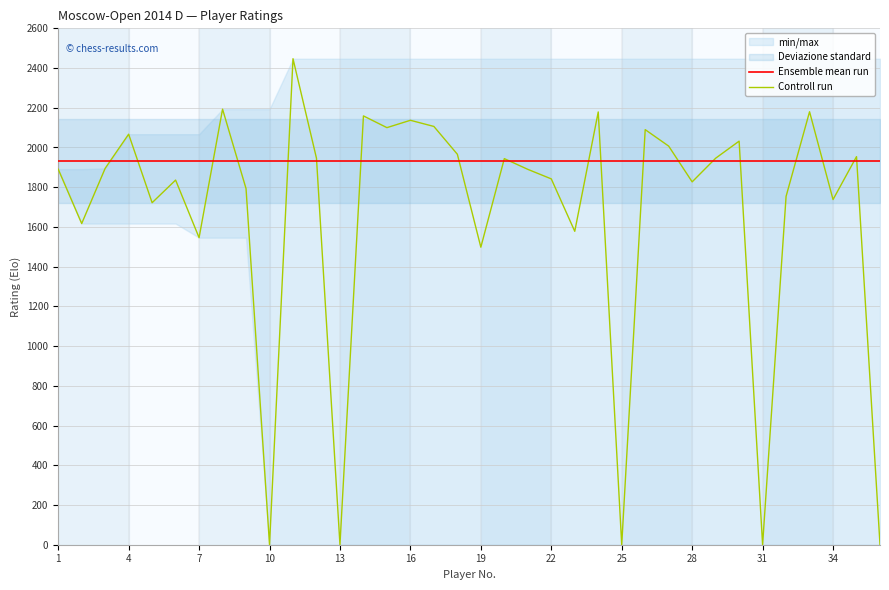

What is the maximum value for Controll run?

2447.0